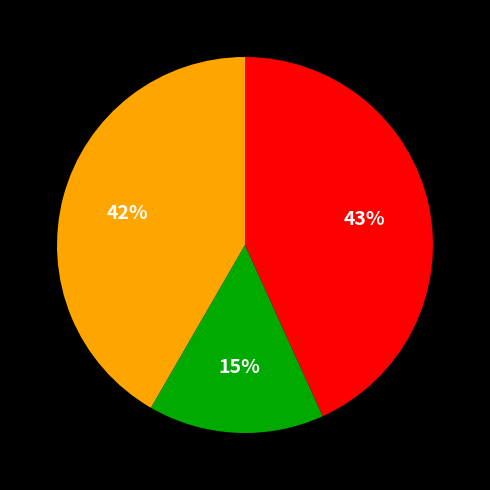

Is there any slice that represents more than half of the pie?

No